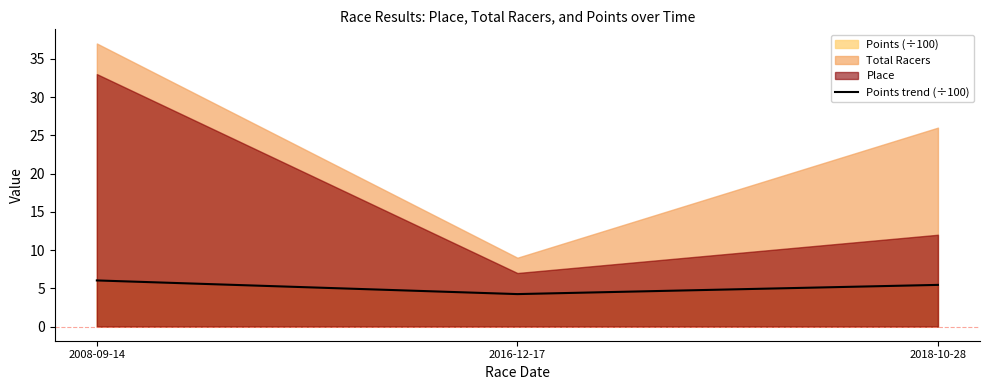

Reading left to right, what are all the values shown in this chart?

6.0	4.2	5.4